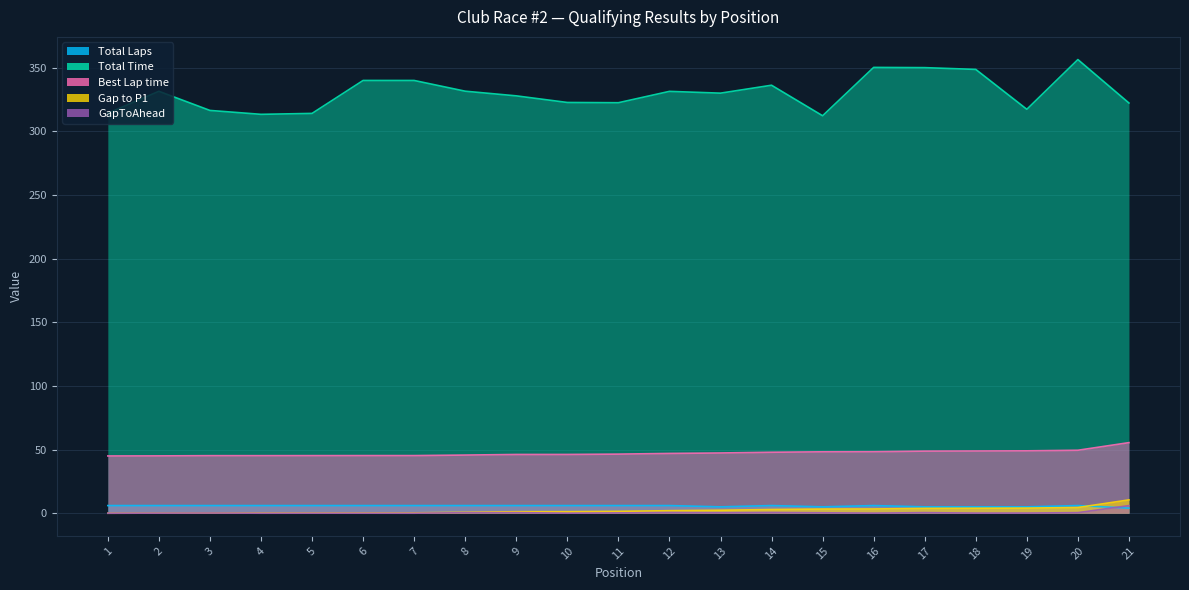

Is it true that Gap to P1 equals 5.5 at 1?

False